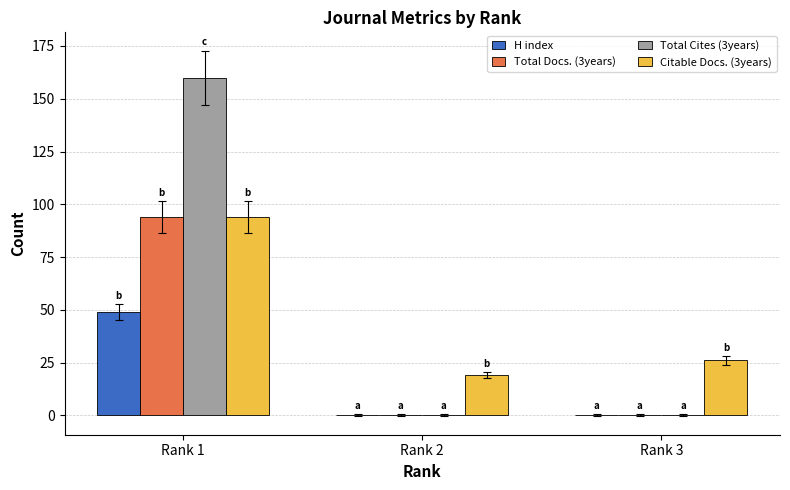

Are the bars grouped side by side (vs. stacked)?

Yes